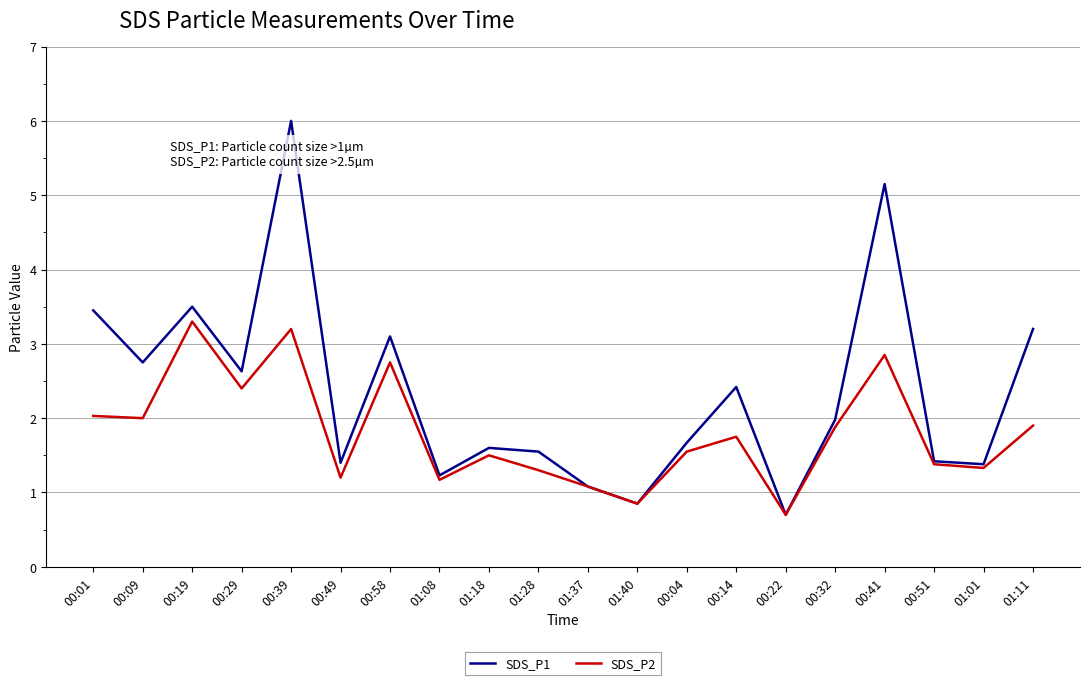

Which series has the largest range (max minus min)?

SDS_P1